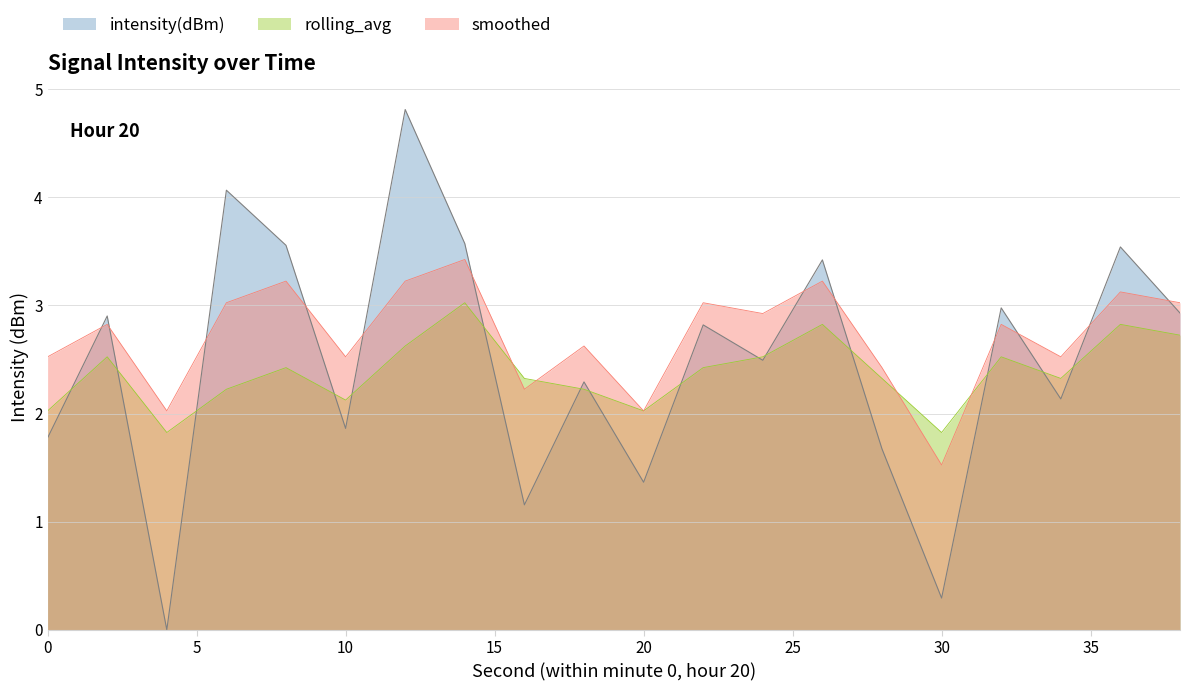

After their last crossing, which series has the higher values: intensity(dBm) or rolling_avg?

intensity(dBm)